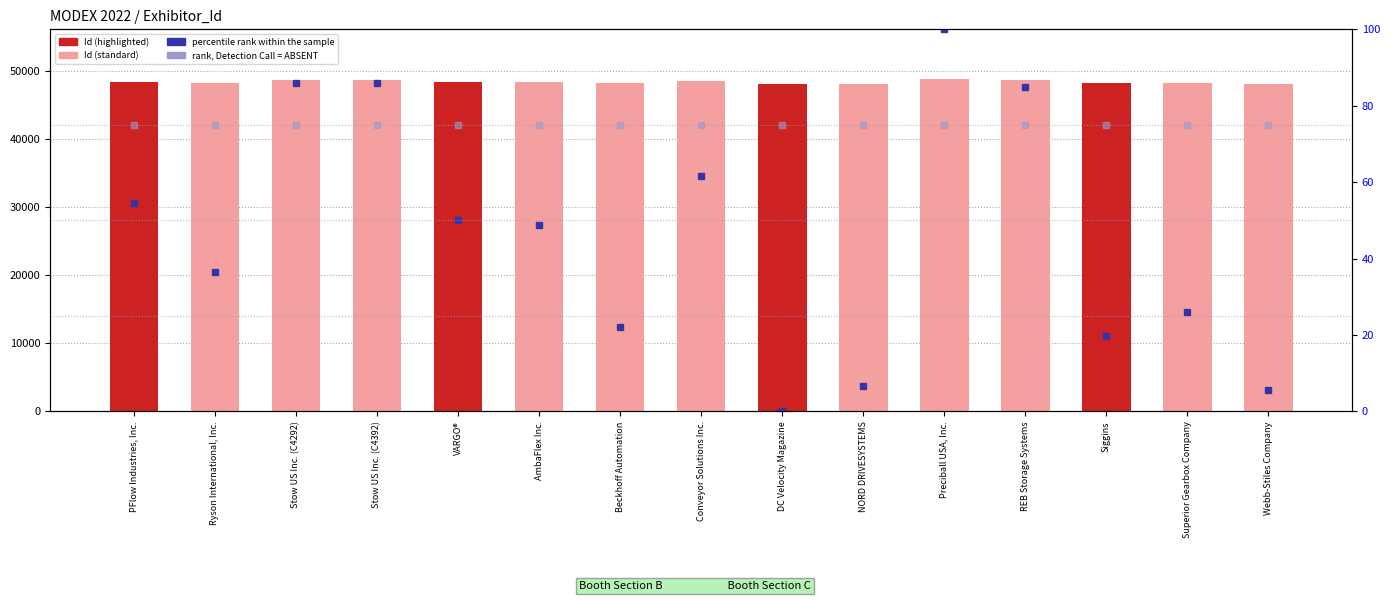

How many values in the Id series are below 48450?

7